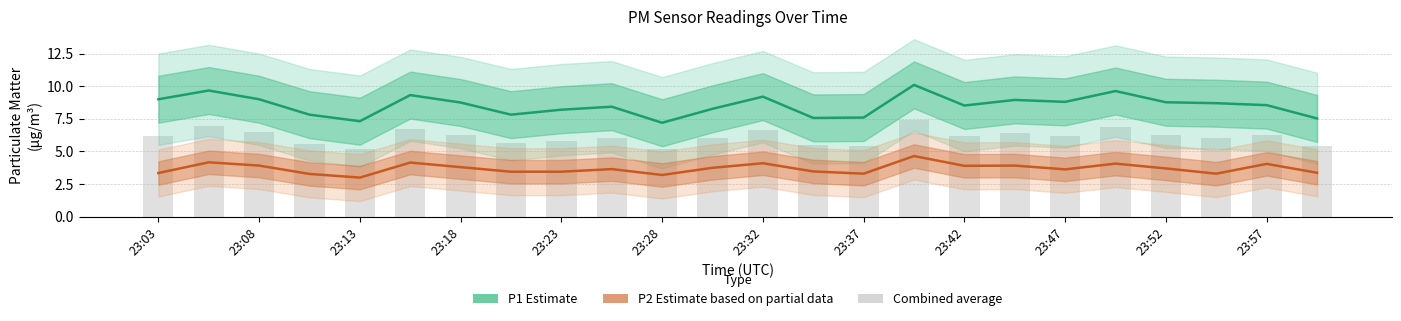

How many groups of bars are there?

24